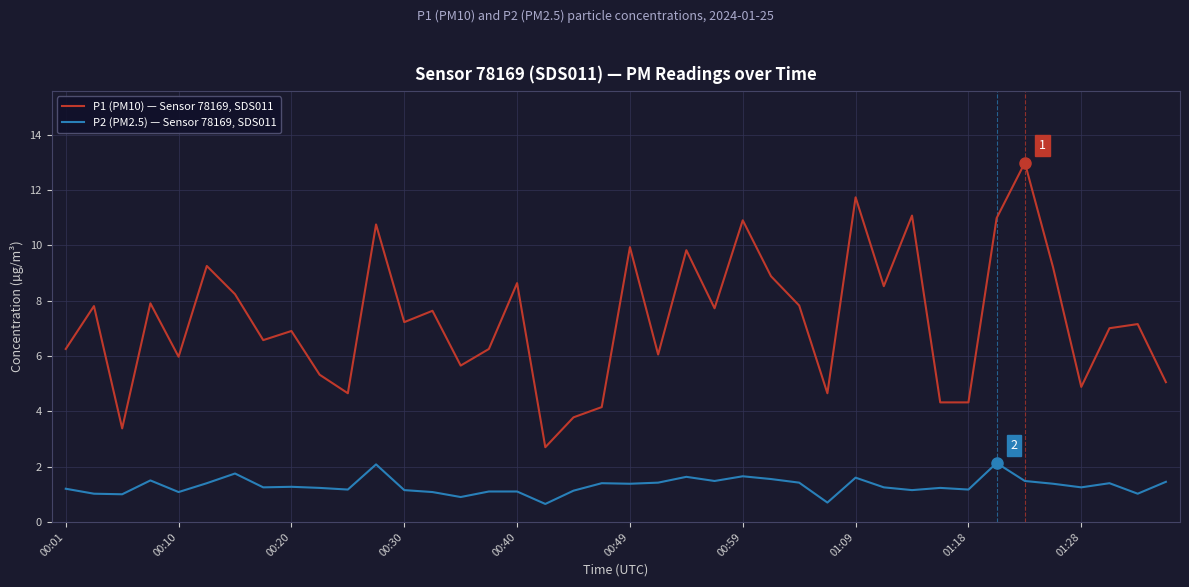

How many lines are shown in the chart?

2